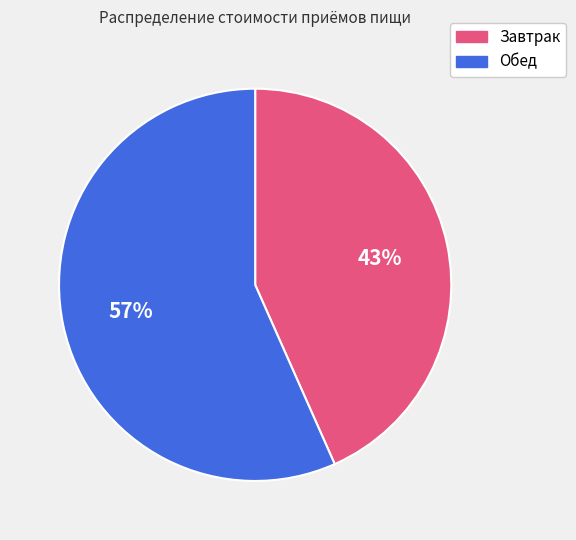

Which category has the smallest portion of the pie?

Завтрак